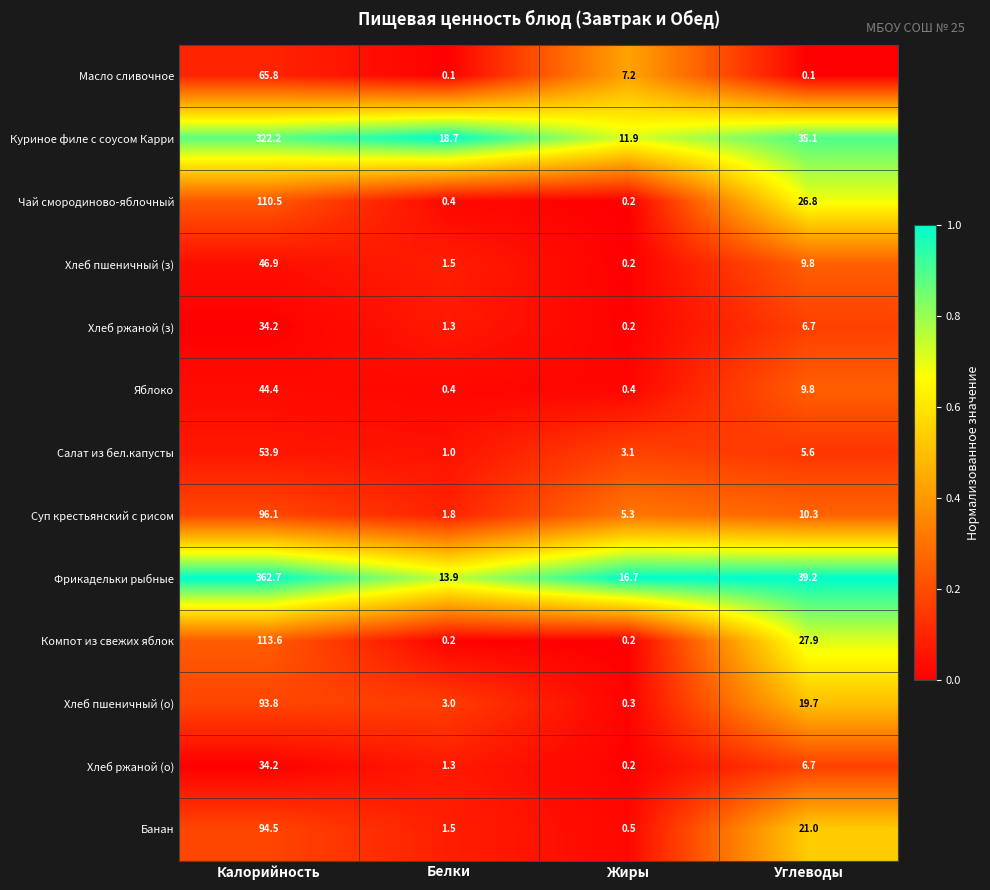

What is the sum of all Хлеб ржаной (о) values?

42.4